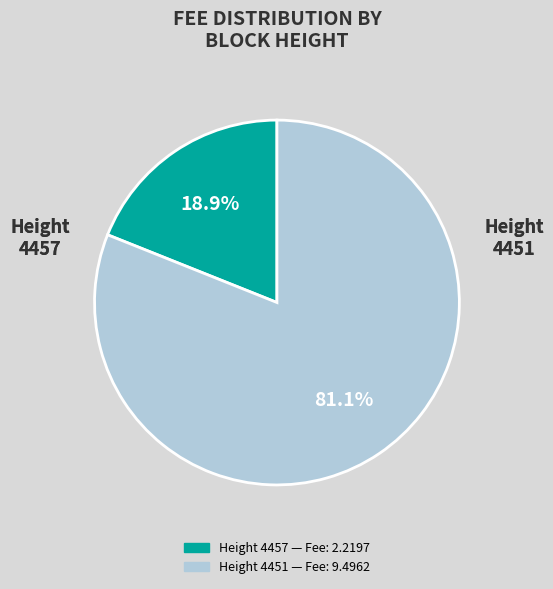

Is there a majority slice in this chart?

Yes